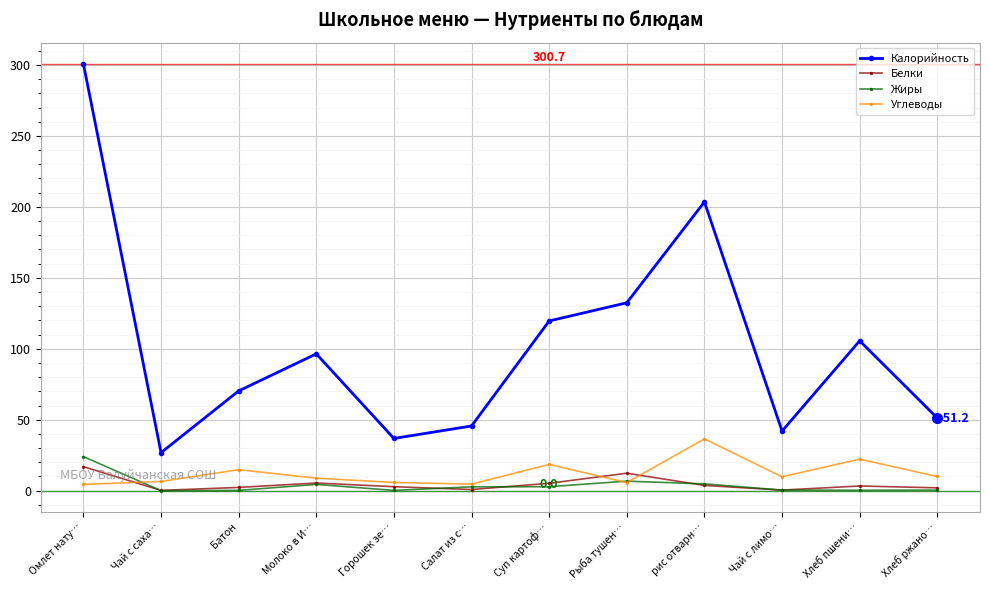

What is the label of the 11th point from the left?

Хлеб пшени…